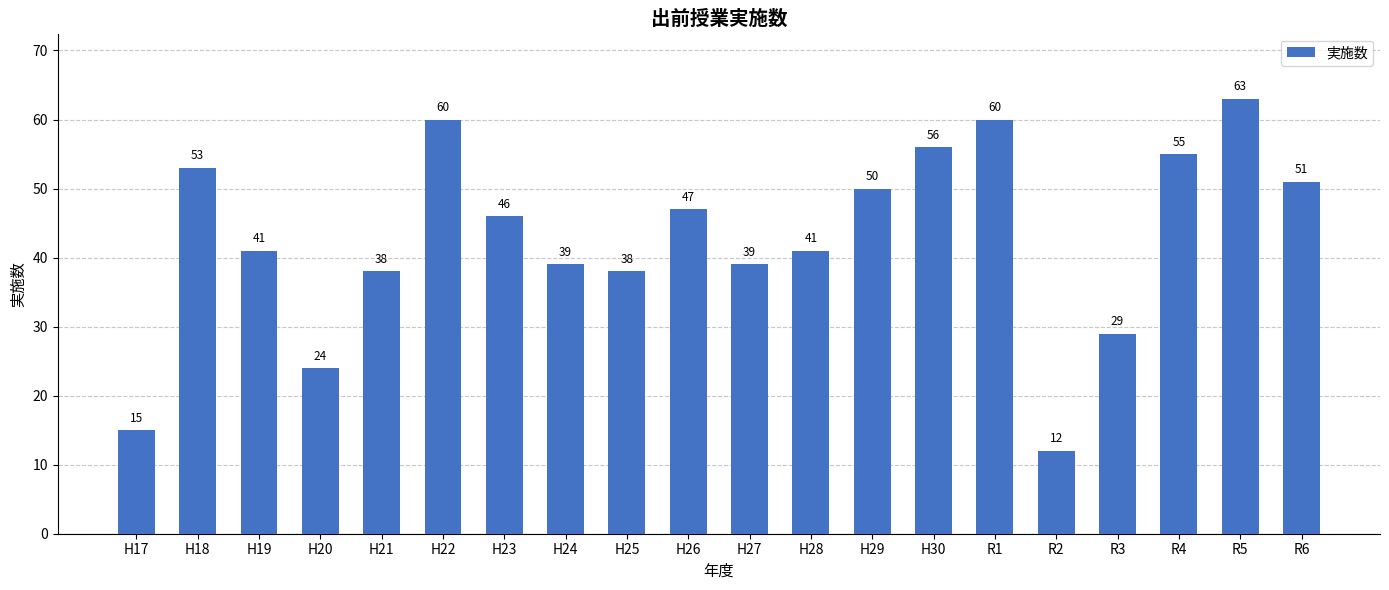

How many bars are there in total?

20